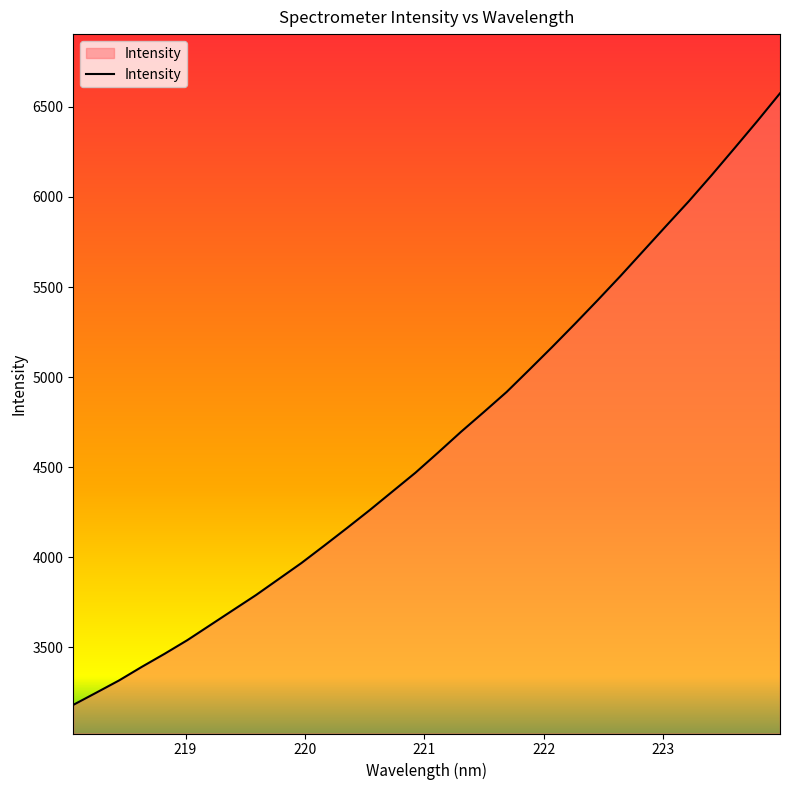

What is the maximum value shown in the chart?

6575.7